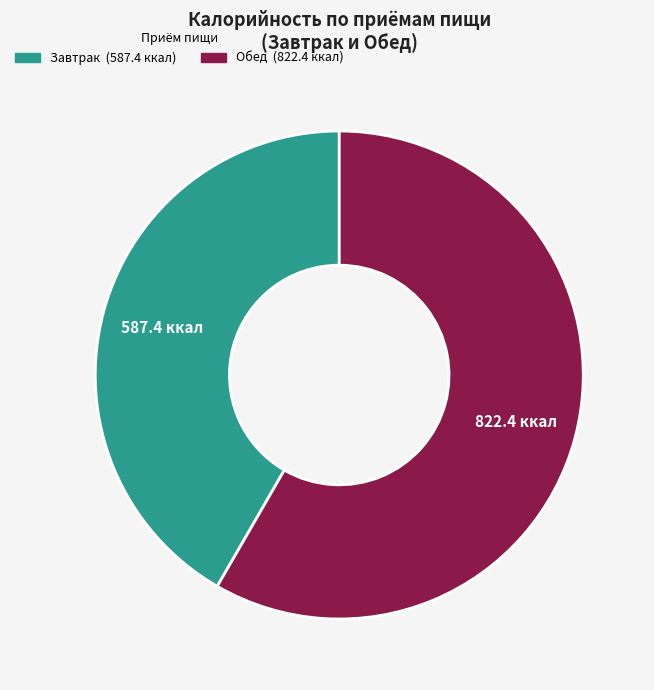

Is there any slice that represents more than half of the pie?

Yes